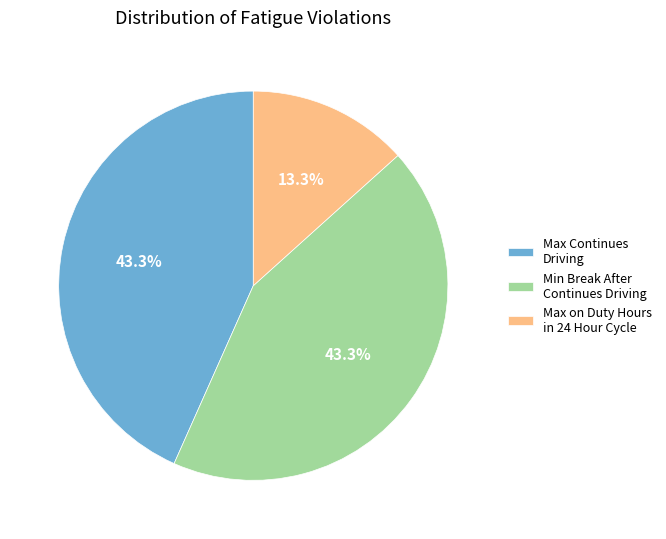

How many slices are in this pie chart?

3